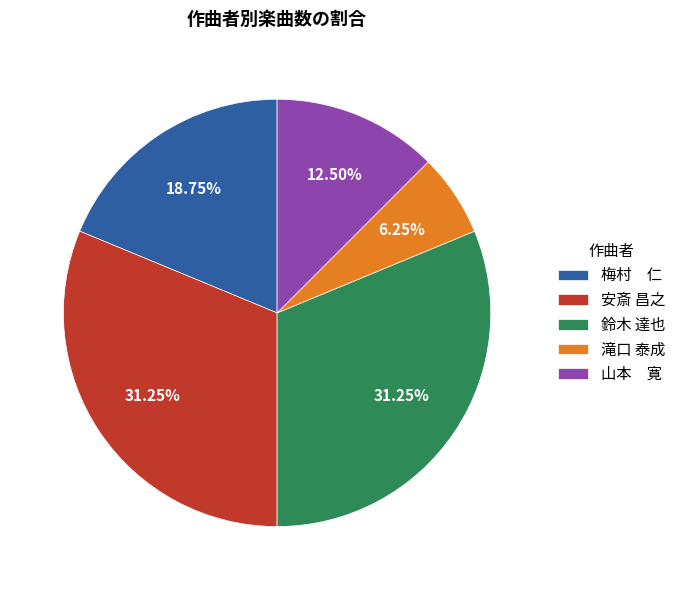

Which slice is the smallest?

滝口 泰成